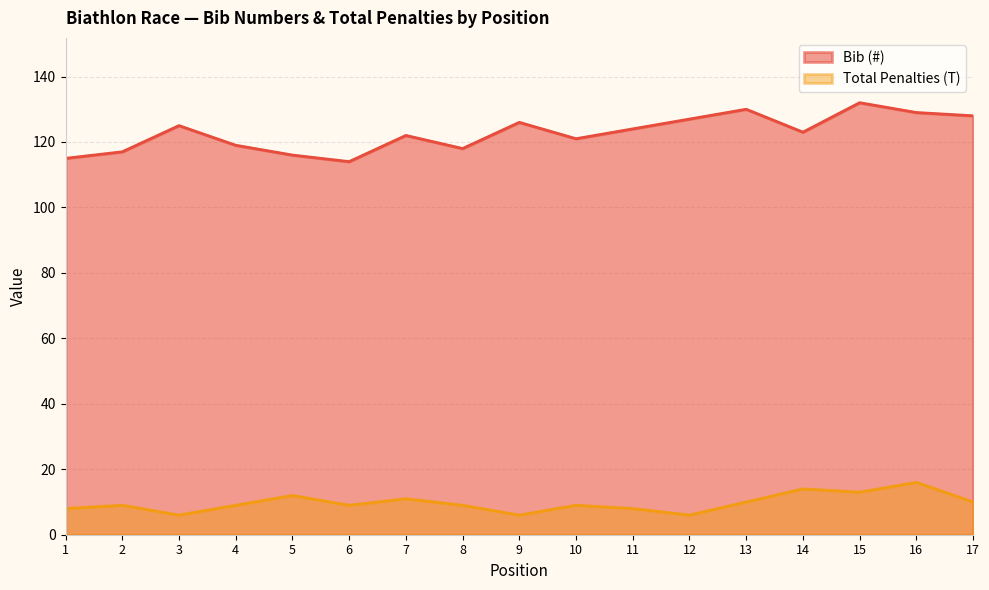

Rank the series by their average value, from lowest to highest.

Total Penalties (T), Bib (#)